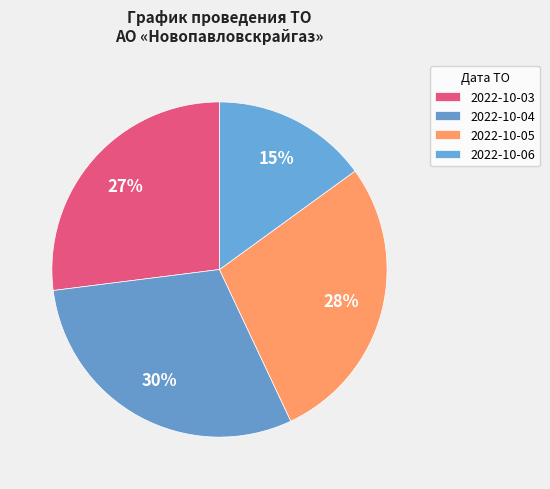

To the nearest percent, what is the combined percentage of 2022-10-04 and 2022-10-03?

57%